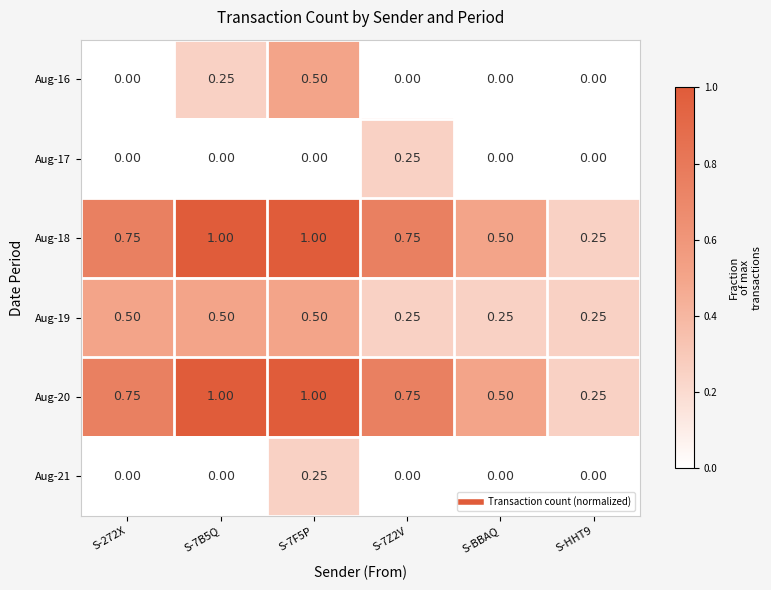

Is the value of Aug-20 at S-7Z2V greater than the value of Aug-17 at S-272X?

Yes